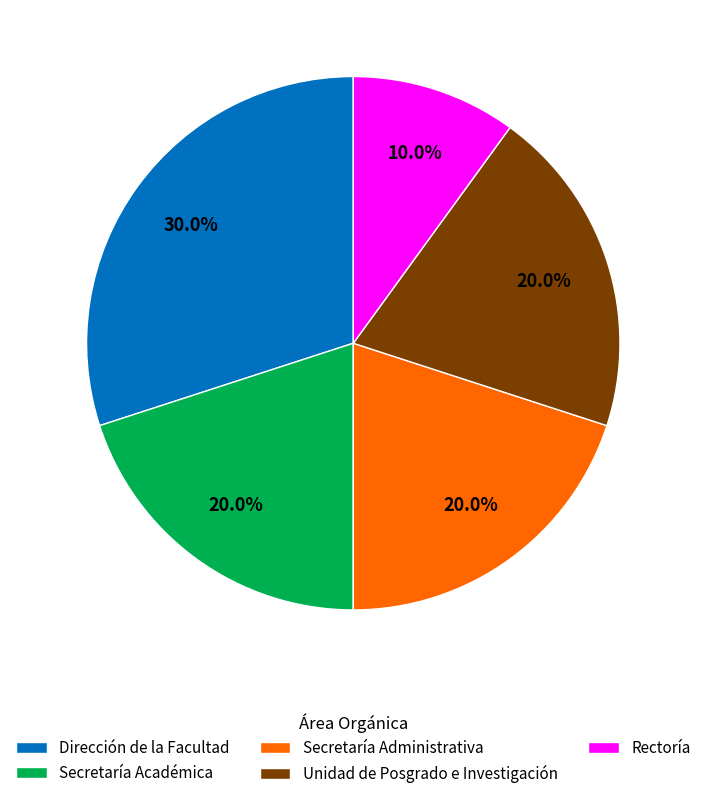

How many segments does this pie chart have?

5